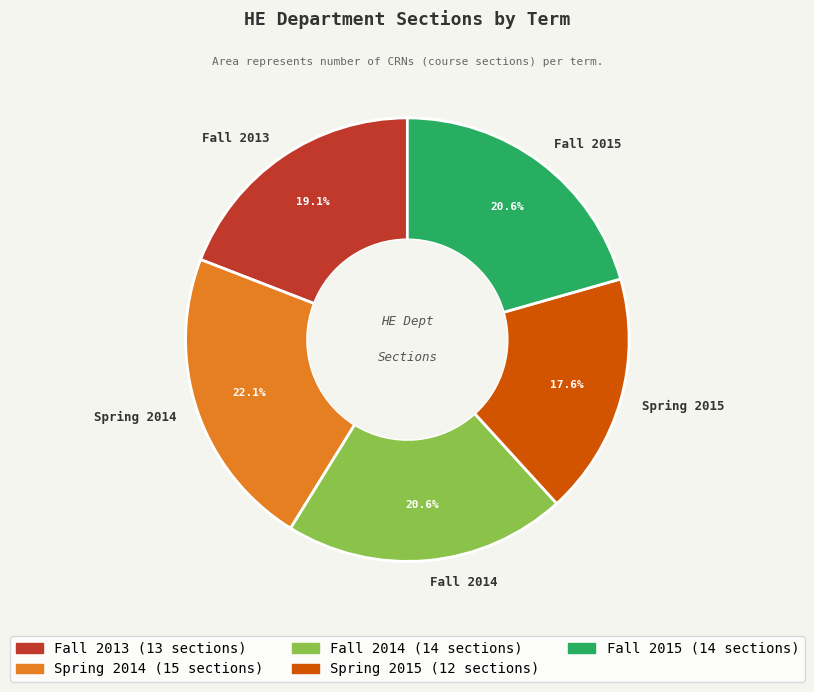

To the nearest percent, what portion does Spring 2014 represent?

22%